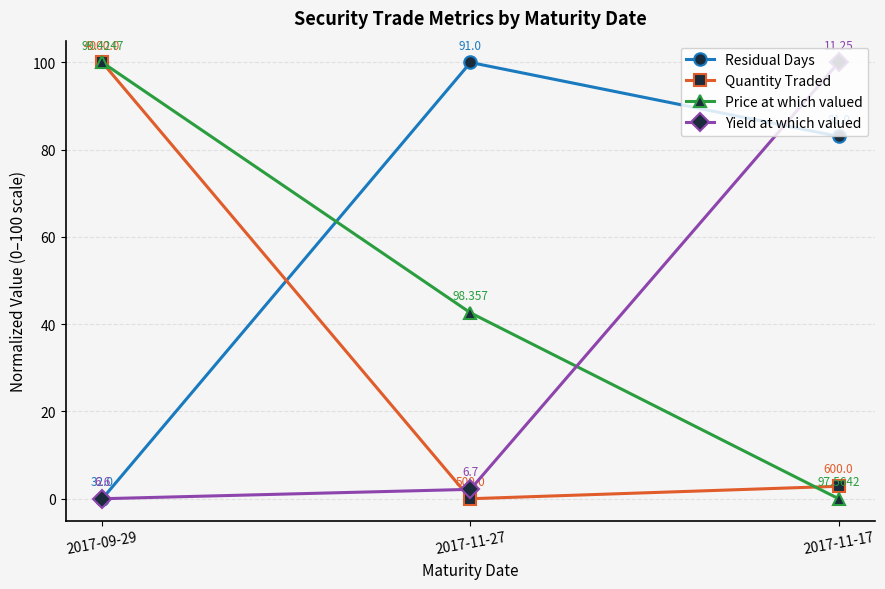

Where is Yield at which valued nearest to the value 49?

2017-11-27